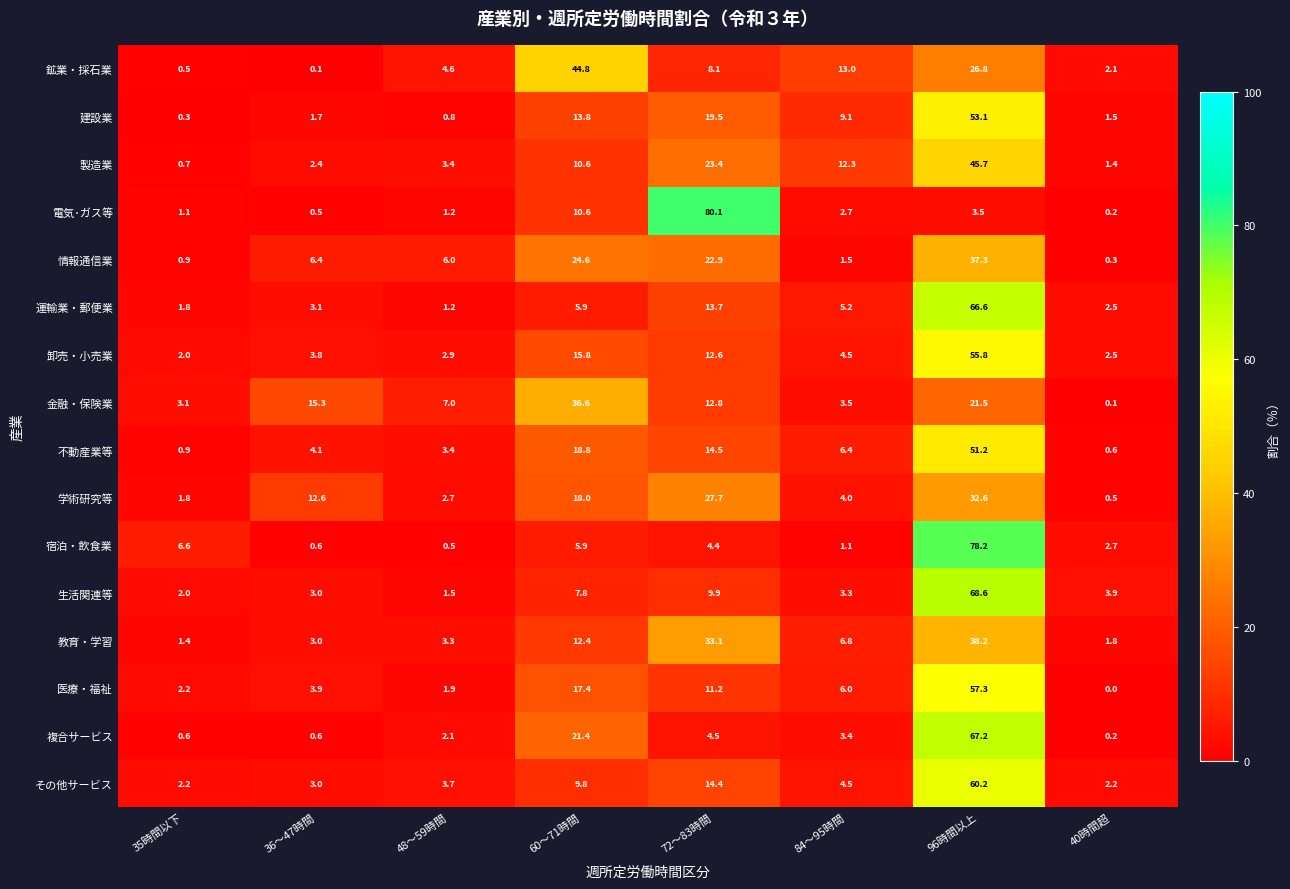

Rank the series by their maximum value, from lowest to highest.

学術研究等, 金融・保険業, 情報通信業, 教育・学習, 鉱業・採石業, 製造業, 不動産業等, 建設業, 卸売・小売業, 医療・福祉, その他サービス, 運輸業・郵便業, 複合サービス, 生活関連等, 宿泊・飲食業, 電気･ガス等